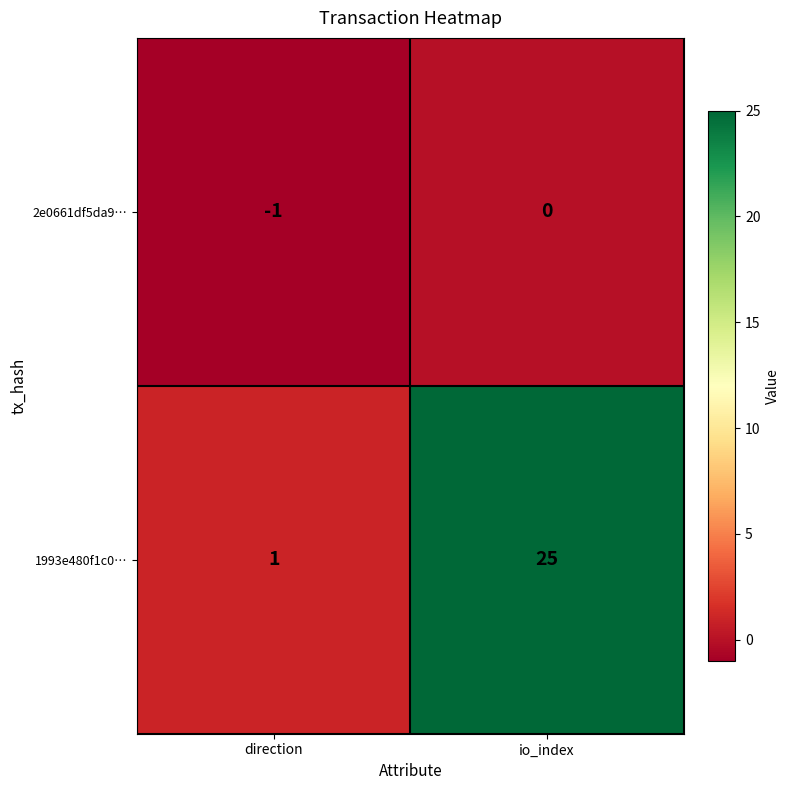

Which category has the highest value in the 1993e480f1c0… series?

io_index